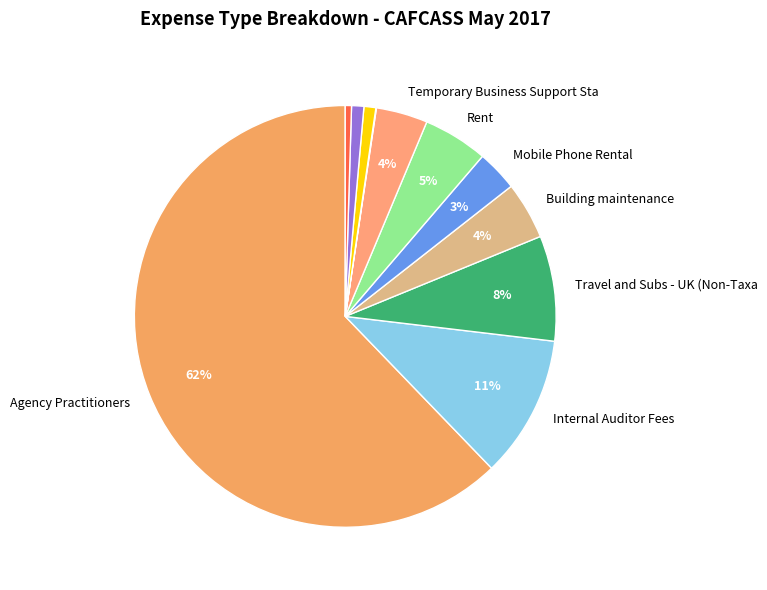

To the nearest percent, what is the average slice percentage?

9%